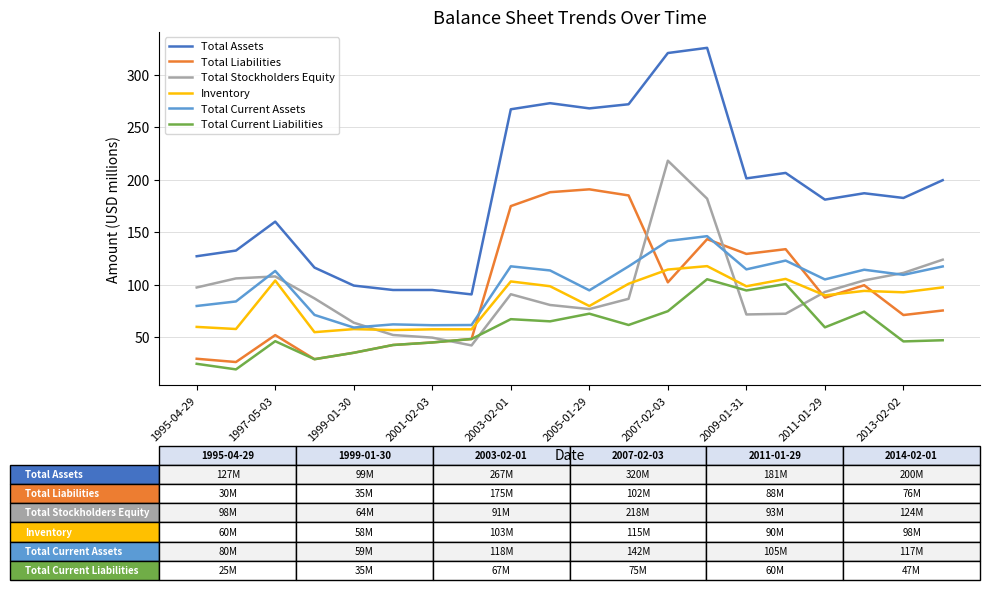

Which series has the widest spread of values?

Total Assets